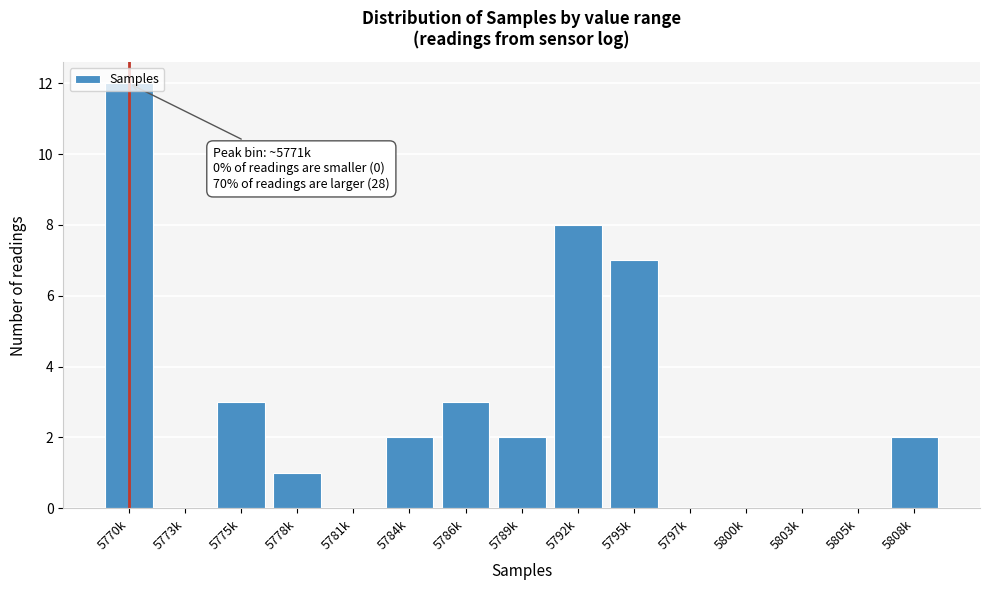

The chart shows a value of 0 at 5800k. True or false?

True